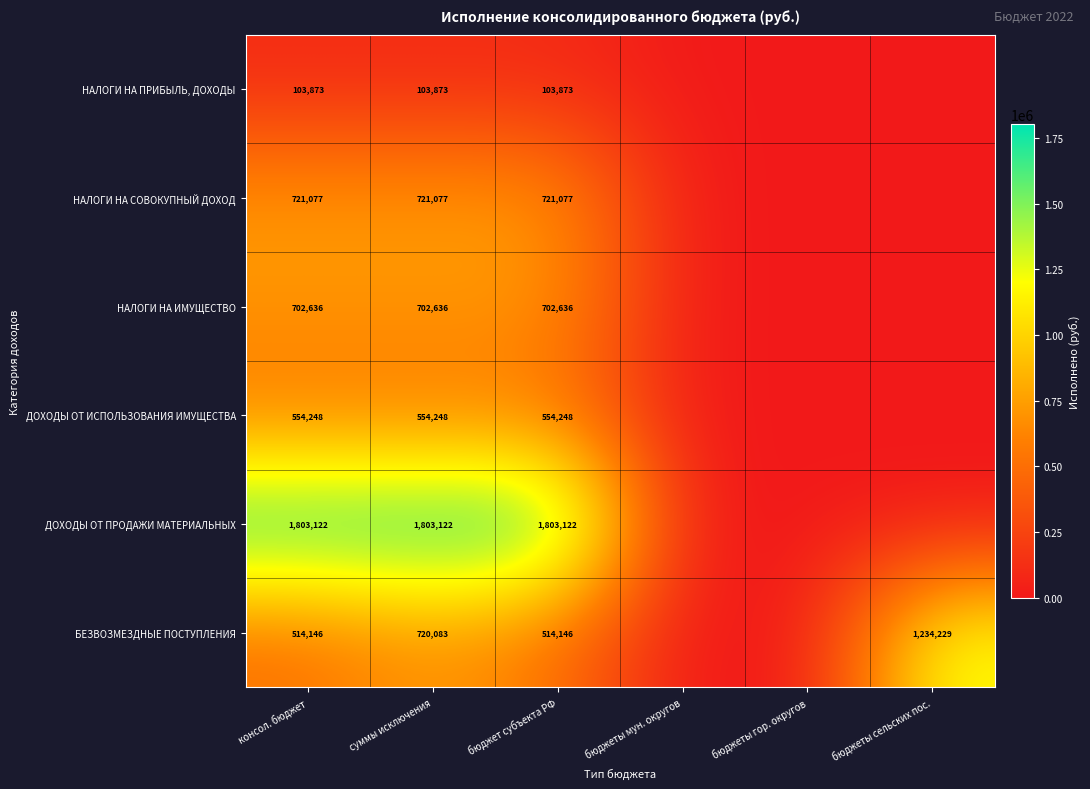

Is it true that НАЛОГИ НА ИМУЩЕСТВО equals 1052069 at бюджет субъекта РФ?

False